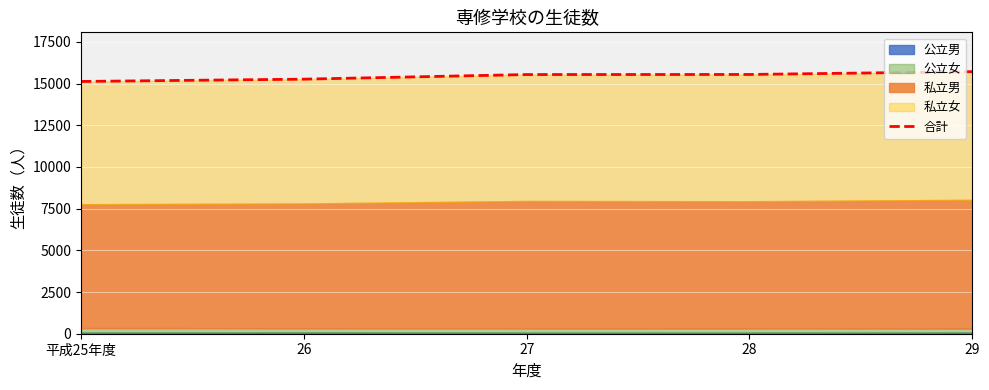

List the labels in order of value, largest first.

29, 28, 27, 26, 平成25年度